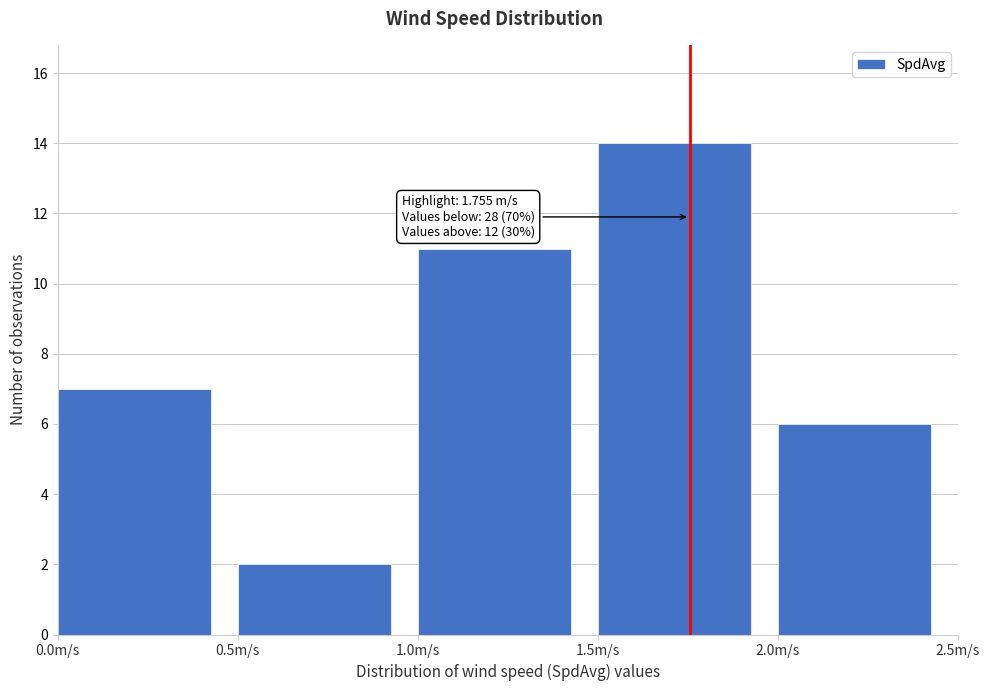

Which range on the x-axis has the tallest bar?

1.5 to 2.0